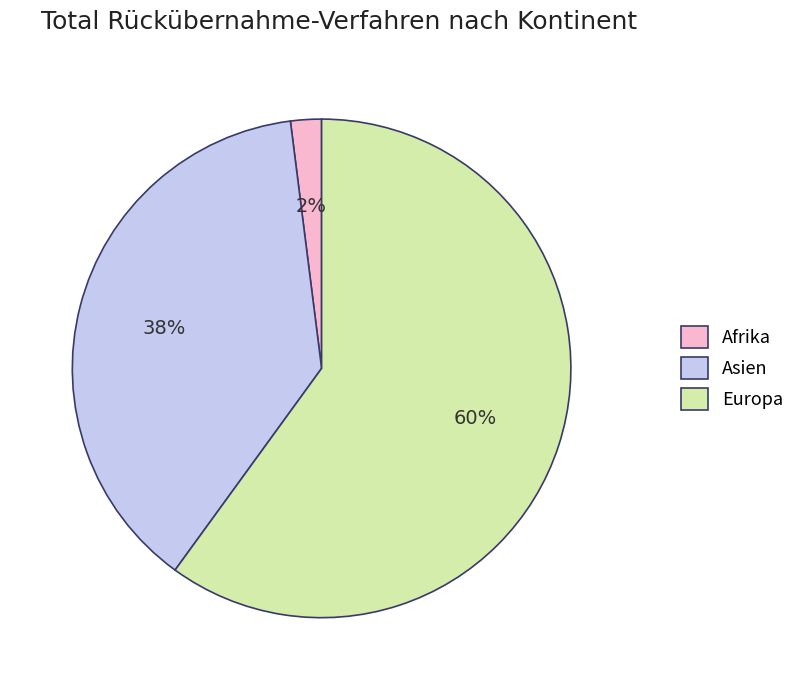

What is the ratio of the value at Europa to the value at Asien?

1.6